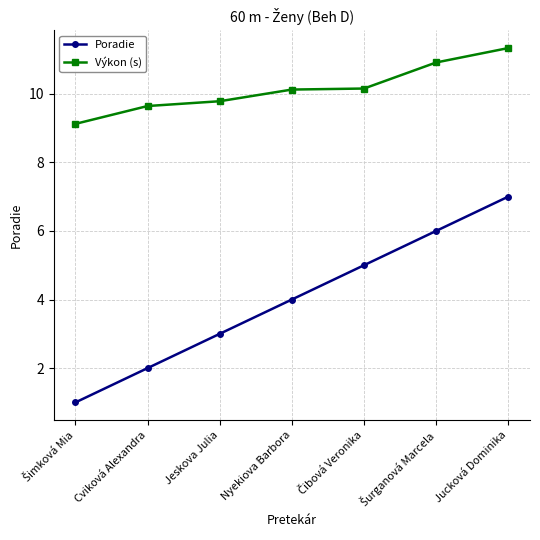

True or false: Výkon (s) and Poradie cross at least once.

False